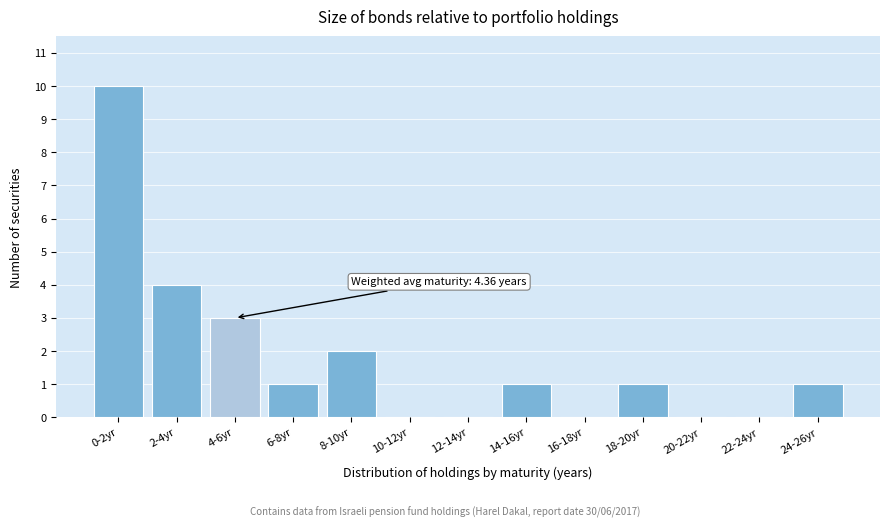

Reading left to right, what are all the values shown in this chart?

0-2yr=10	2-4yr=4	4-6yr=3	6-8yr=1	8-10yr=2	10-12yr=0	12-14yr=0	14-16yr=1	16-18yr=0	18-20yr=1	20-22yr=0	22-24yr=0	24-26yr=1